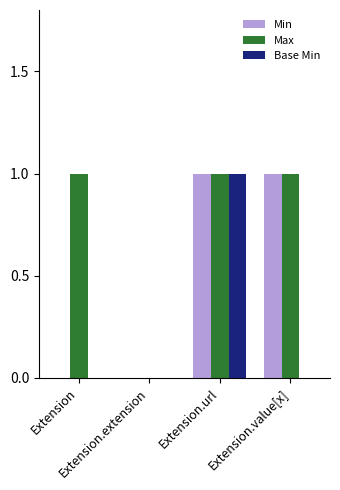

Between Extension and Extension.value[x], which series saw the biggest shift?

Min